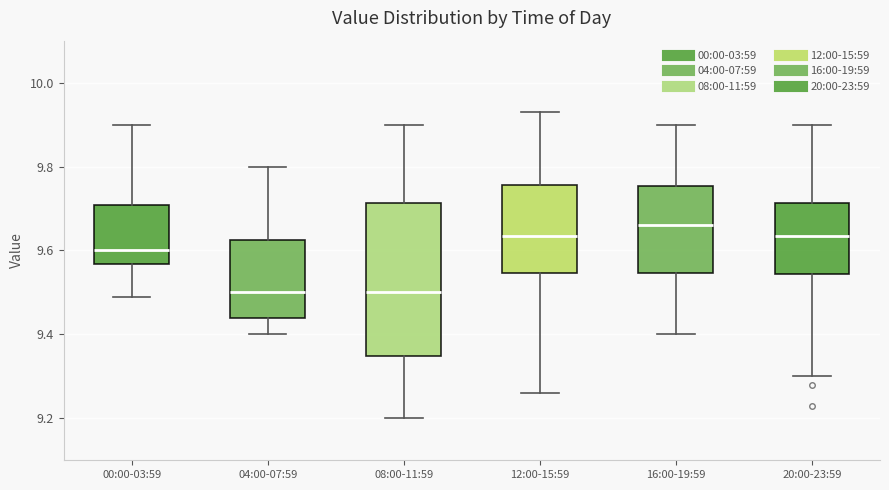

Reading left to right, transcribe this box plot: for each box, give where its median line is, the range the box spans, and where its two whiskers end, as read against the y-axis. The values are not printed on the chart, so give them approximately, as read against the axis.

00:00-03:59: median 9.60, box 9.56 to 9.70, whiskers 9.50 to 9.90
04:00-07:59: median 9.50, box 9.44 to 9.62, whiskers 9.40 to 9.80
08:00-11:59: median 9.50, box 9.34 to 9.72, whiskers 9.20 to 9.90
12:00-15:59: median 9.64, box 9.54 to 9.76, whiskers 9.26 to 9.94
16:00-19:59: median 9.66, box 9.54 to 9.76, whiskers 9.40 to 9.90
20:00-23:59: median 9.64, box 9.54 to 9.72, whiskers 9.30 to 9.90